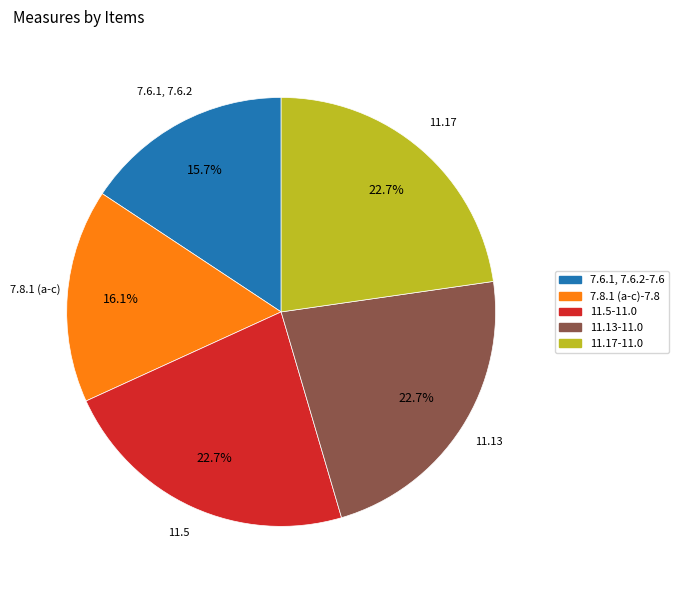

Is there a majority slice in this chart?

No